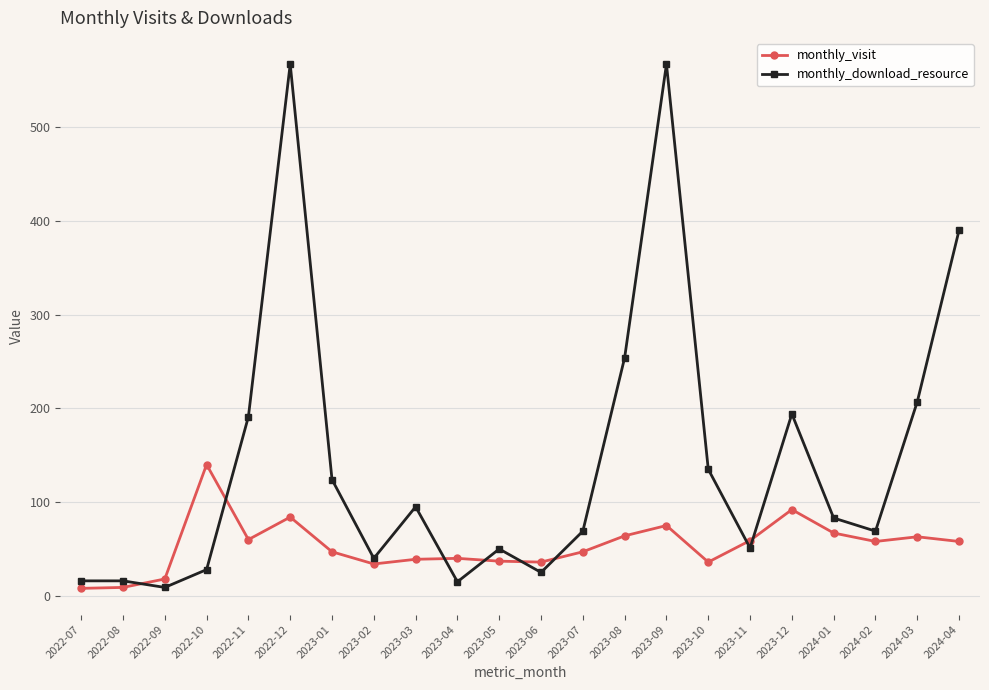

What is the spread (max minus min) of values at 2023-08?

190